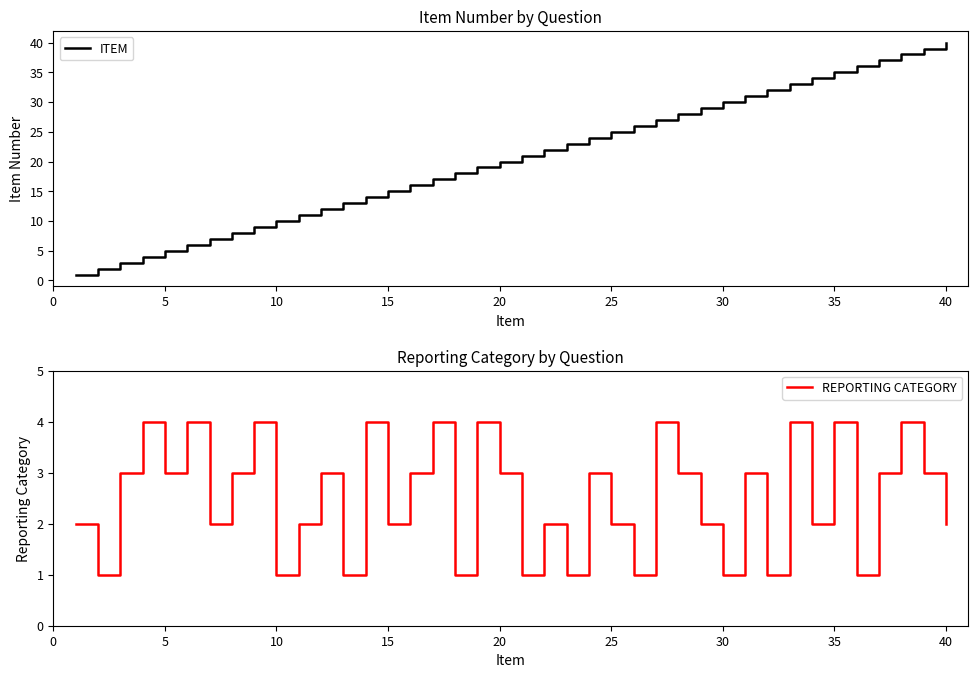

The value of REPORTING CATEGORY at 35 is 4. True or false?

True